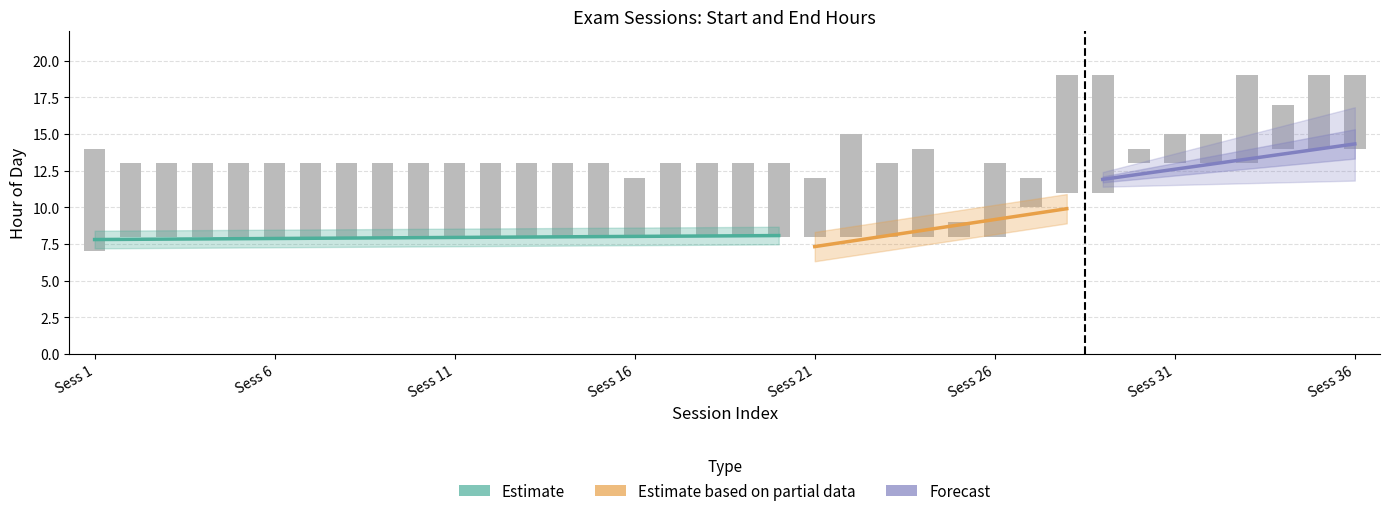

Rank the categories by start_hour value from highest to lowest.

14, 14, 14, 13, 13, 13, 13, 11, 11, 10, 8, 8, 8, 8, 8, 8, 8, 8, 8, 8, 8, 8, 8, 8, 8, 8, 8, 8, 8, 8, 8, 8, 8, 8, 8, 7